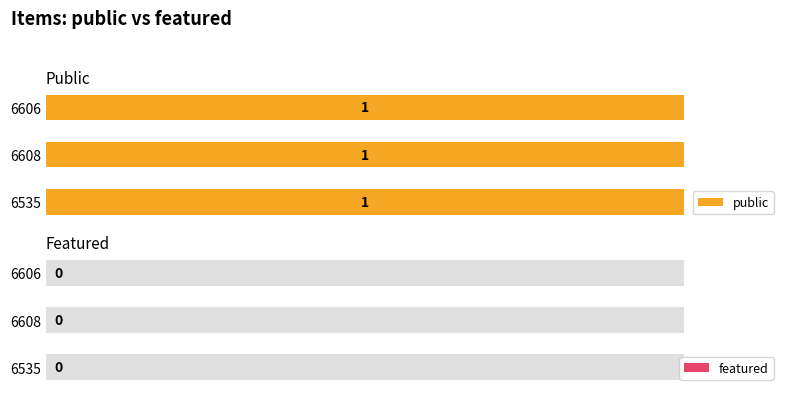

Reading left to right, list all the values displayed in this chart.

public: 6535=1	6608=1	6606=1
featured: 6535=0	6608=0	6606=0